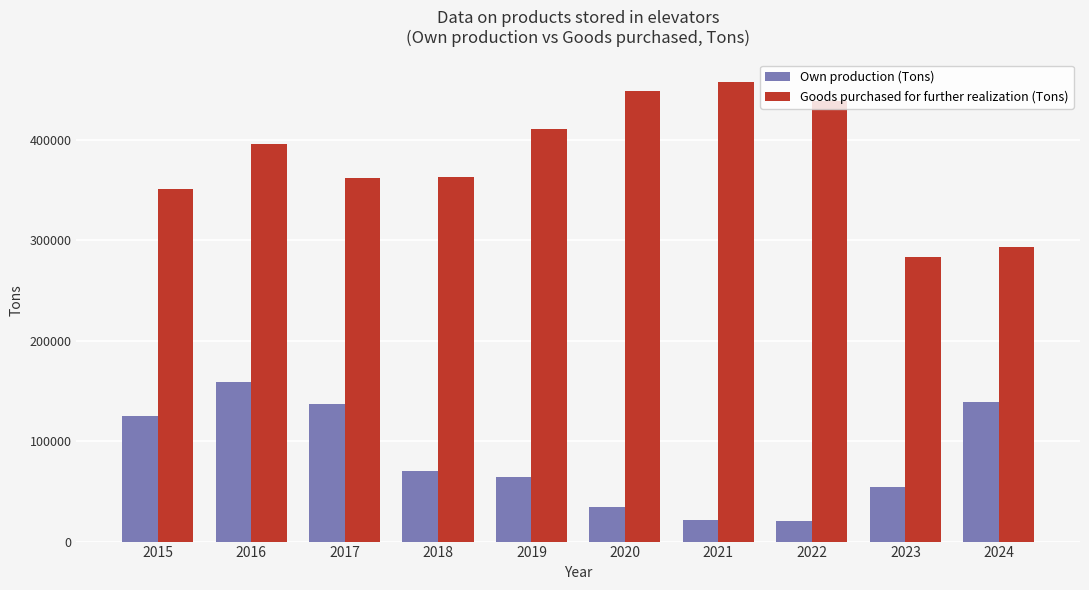

What is the maximum value for Own production (Tons)?

159010.0